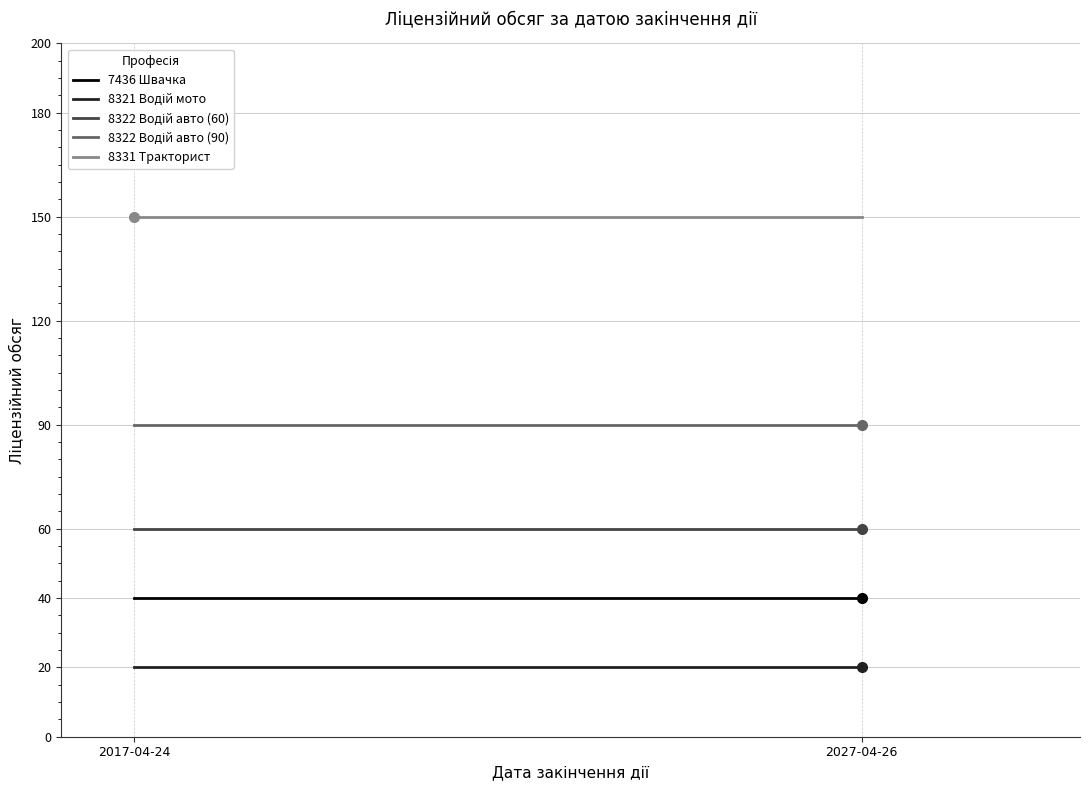

Which category has the highest value in the 7436 Швачка series?

2017-04-24